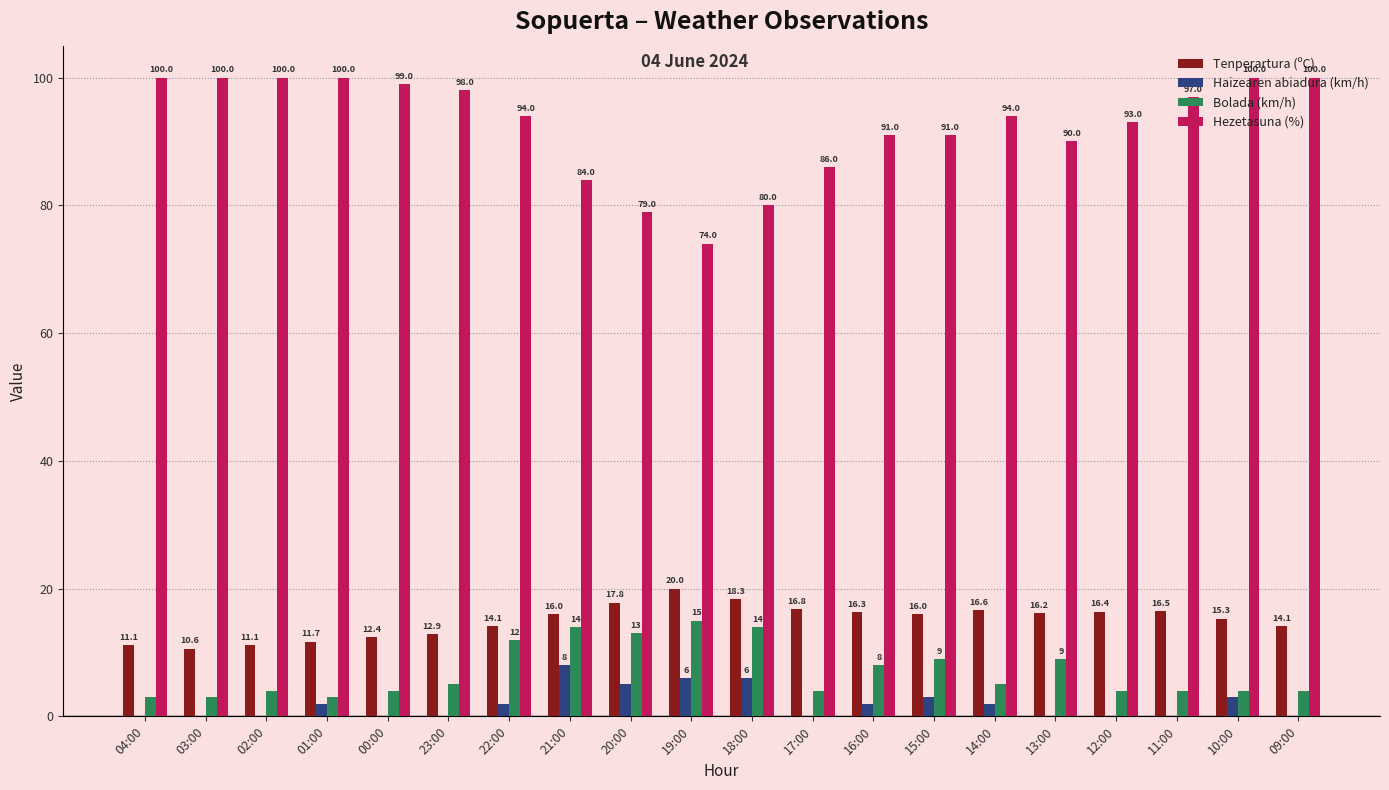

What is the total value across all series at 00:00?

115.4